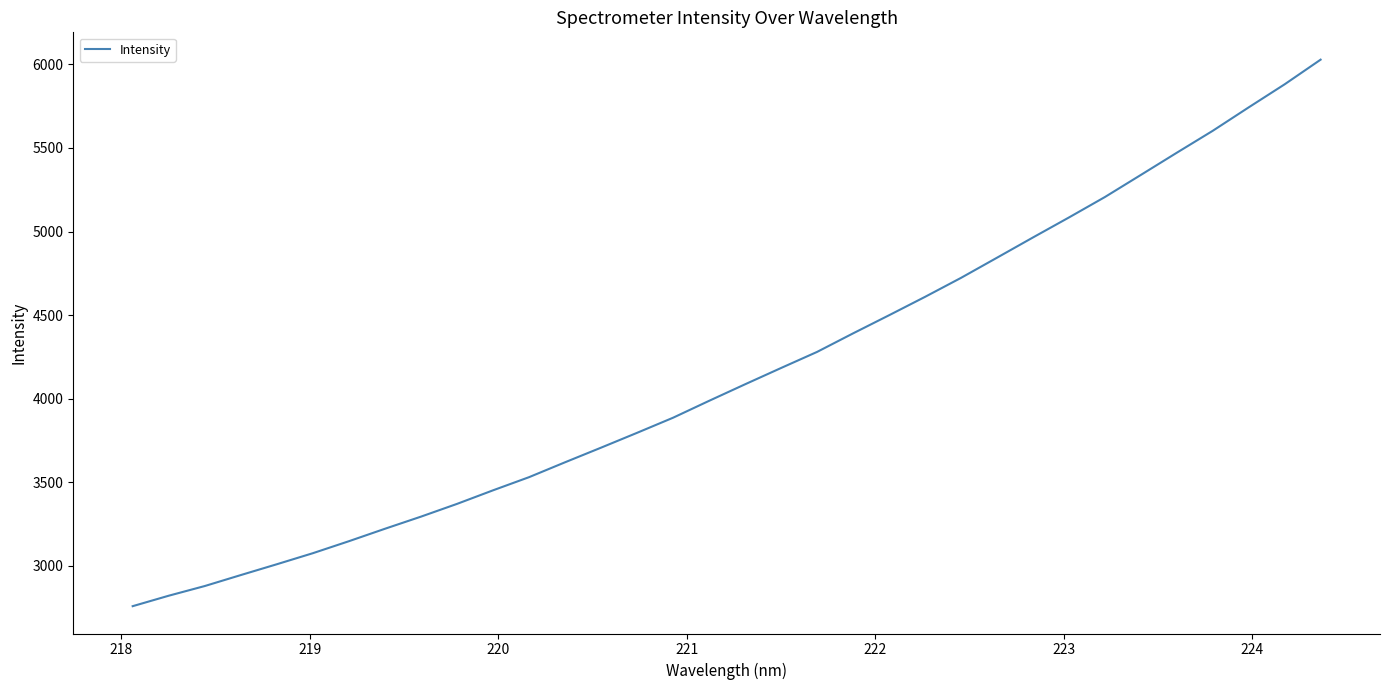

What is the minimum value shown in the chart?

2759.4